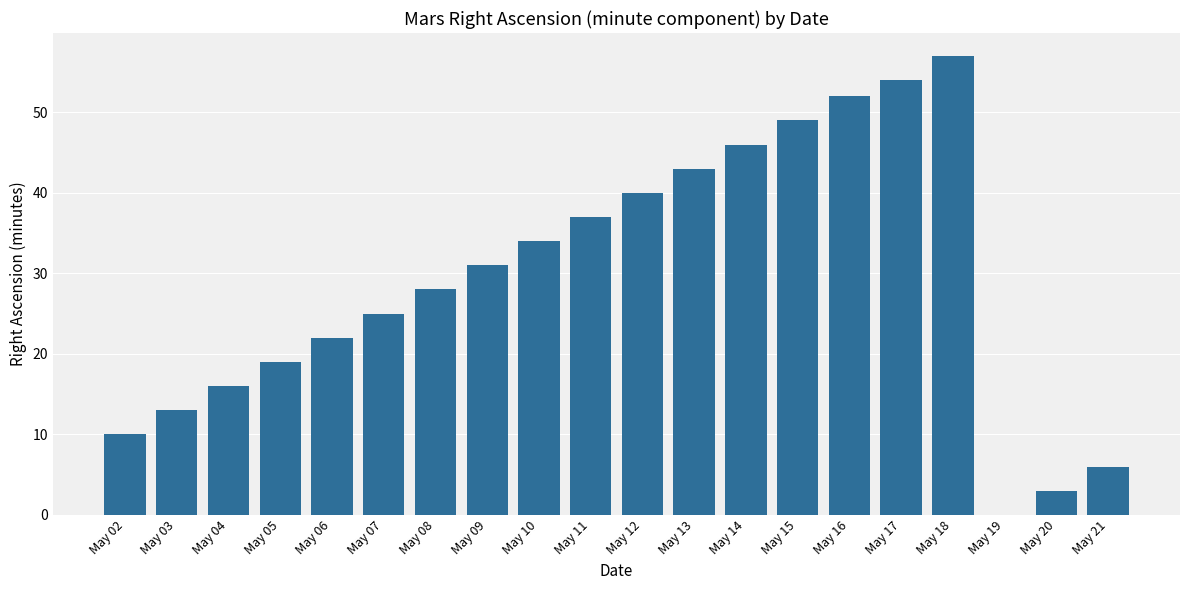

Which has a higher value, May 17 or May 09?

May 17